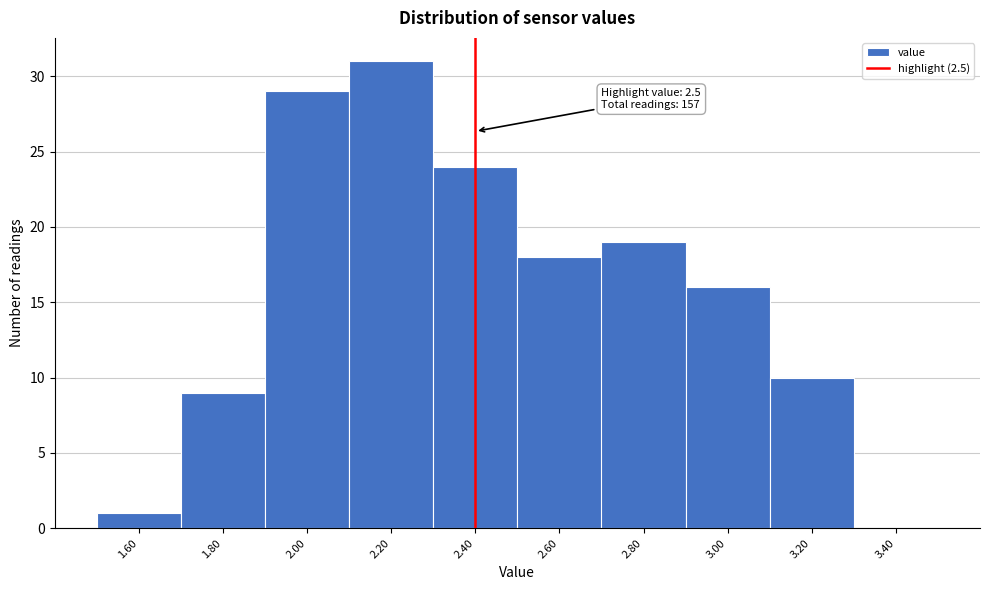

Reading right to left, what are all the values shown in this chart?

3.40=0	3.20=10	3.00=16	2.80=19	2.60=18	2.40=24	2.20=31	2.00=29	1.80=9	1.60=1